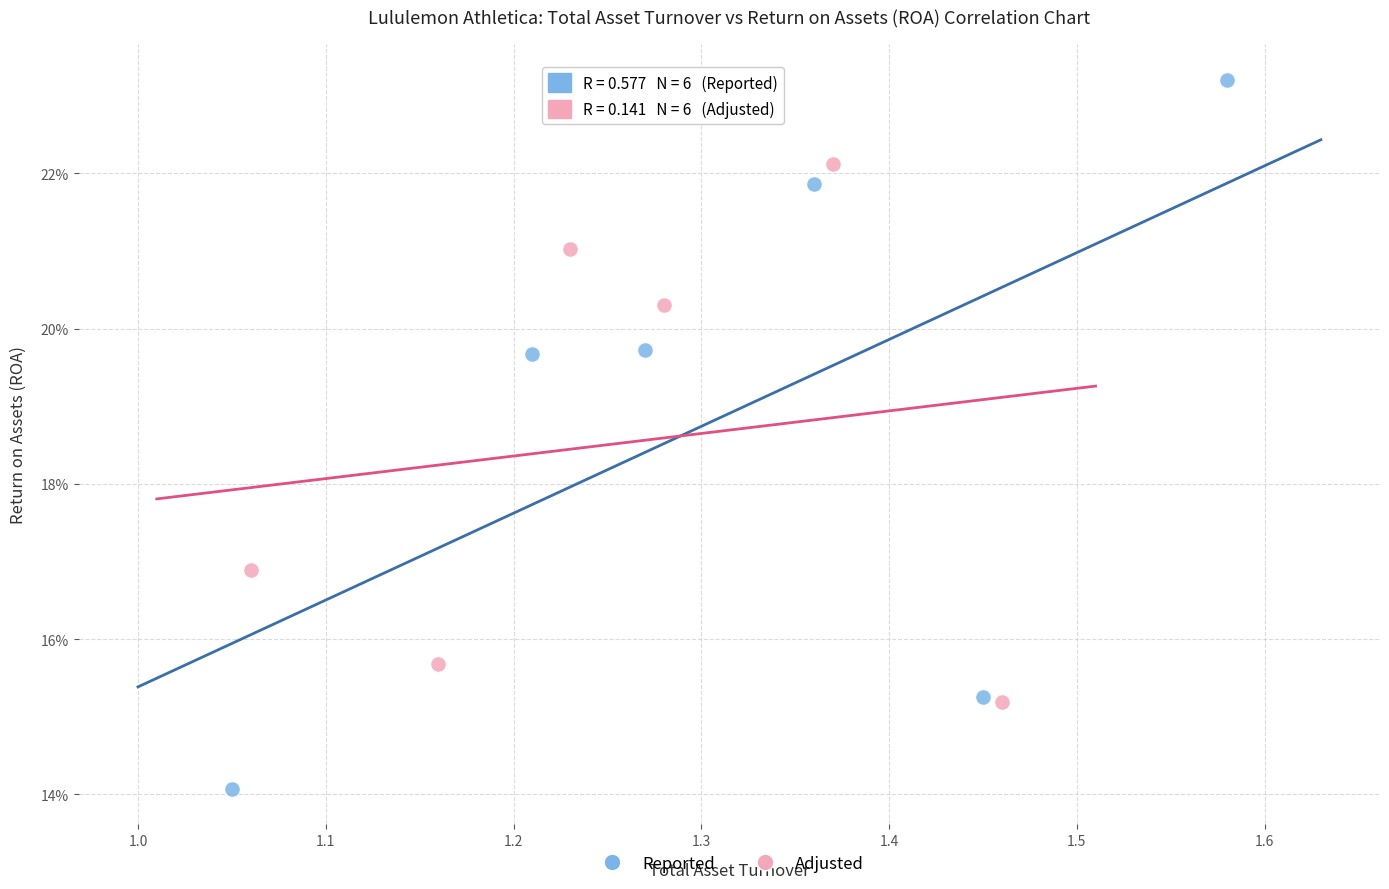

What are all the series names shown in the legend?

Reported, Adjusted